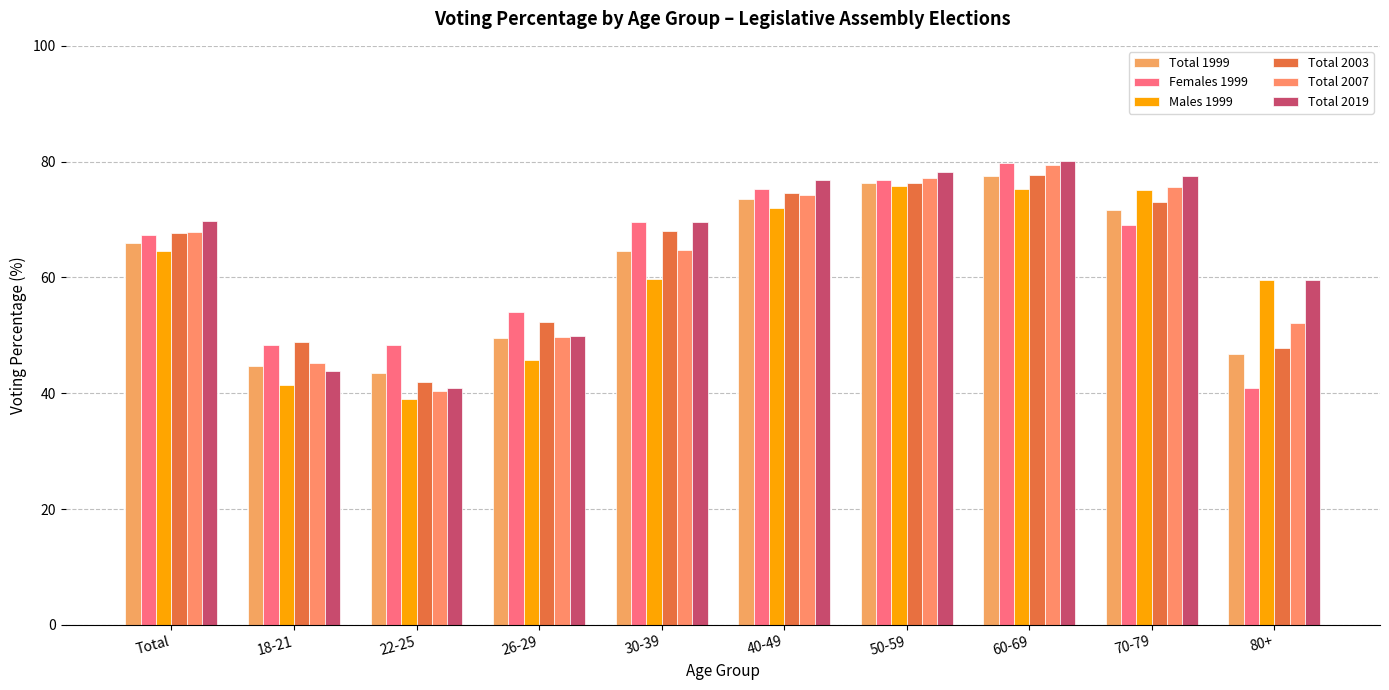

Does the chart contain any negative values?

No